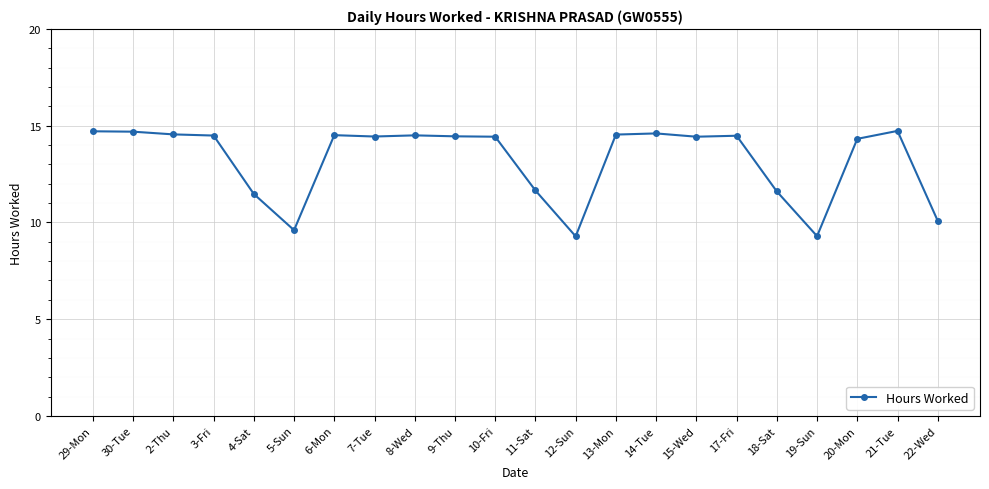

True or false: the data has more than 2 interior local peaks.

True